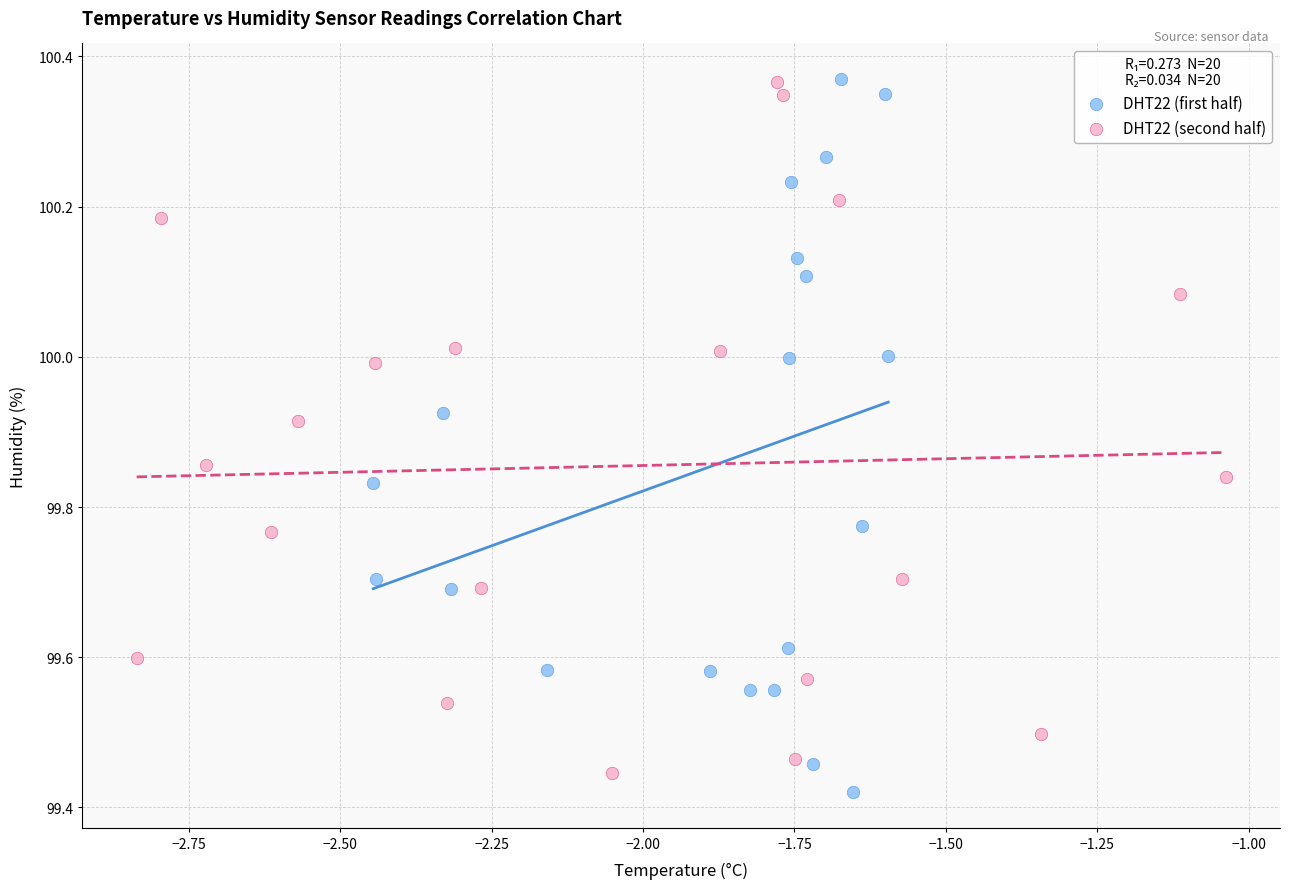

Which series has the largest Y range (max minus min)?

DHT22 (first half)